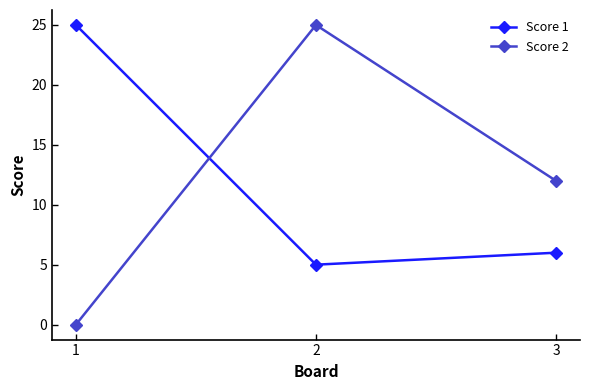

What value does the Score 1 series have at 2, to the nearest 5?

5